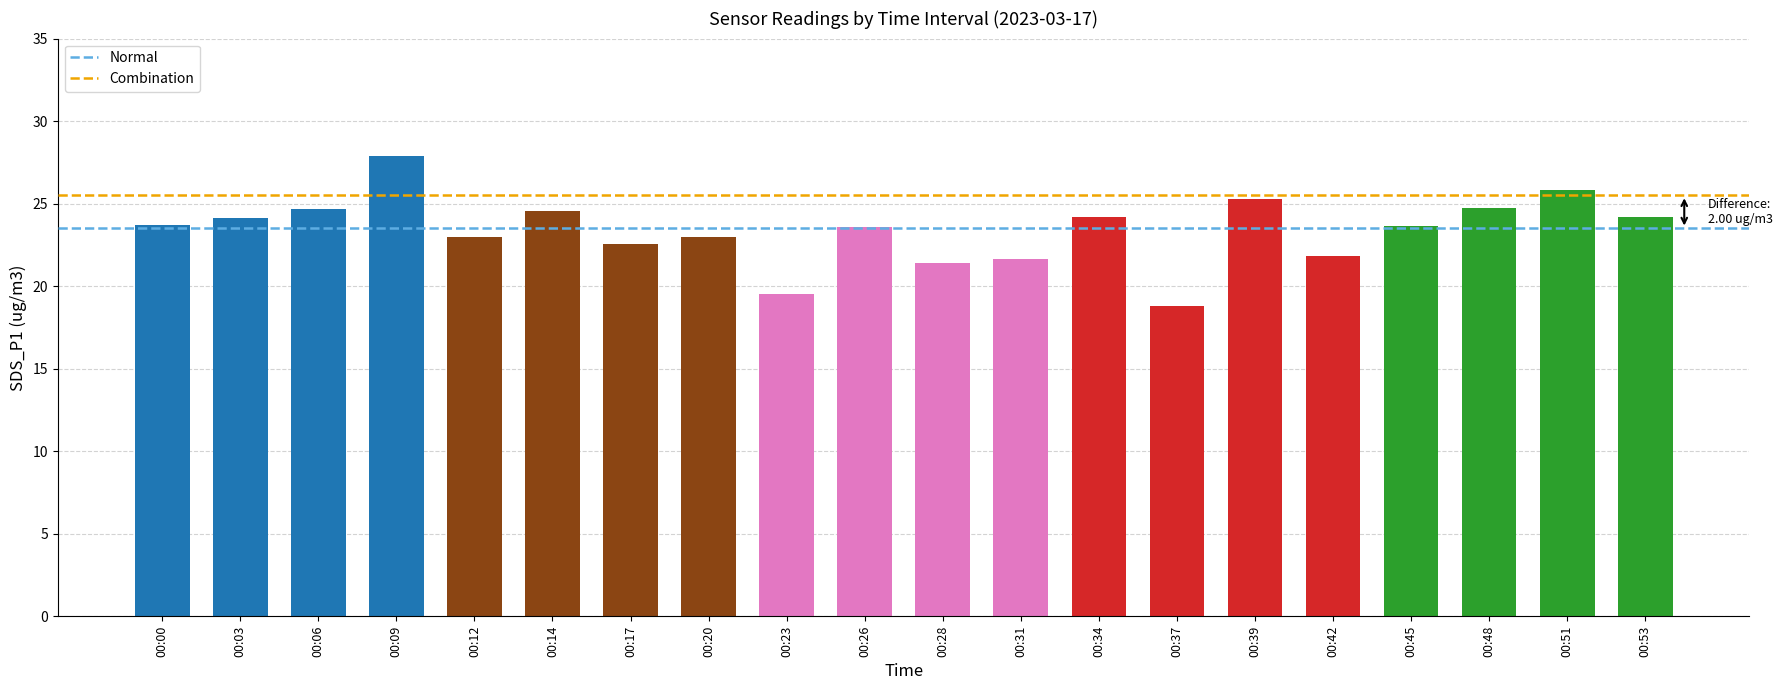

The value at 00:00 is 13.7. True or false?

False